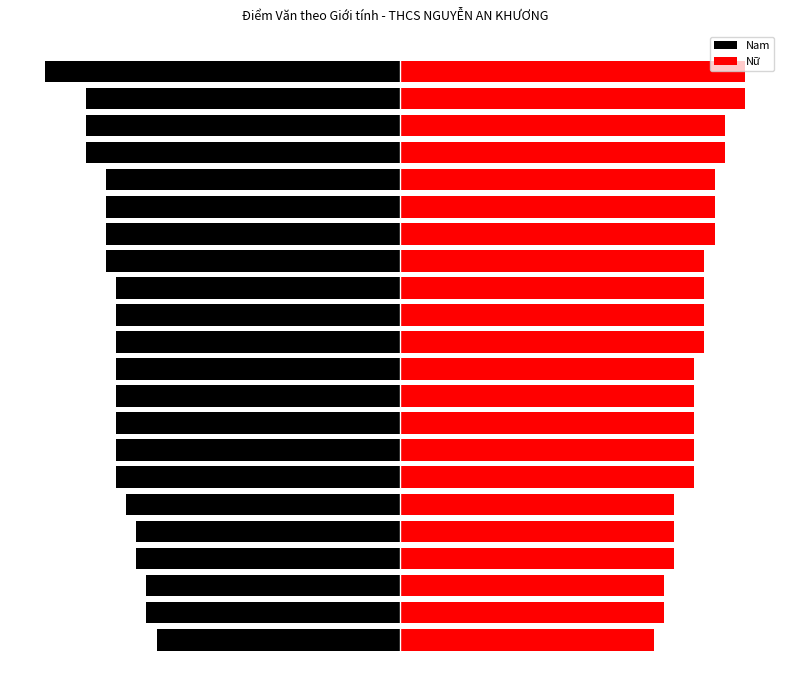

How many series are shown in this chart?

2